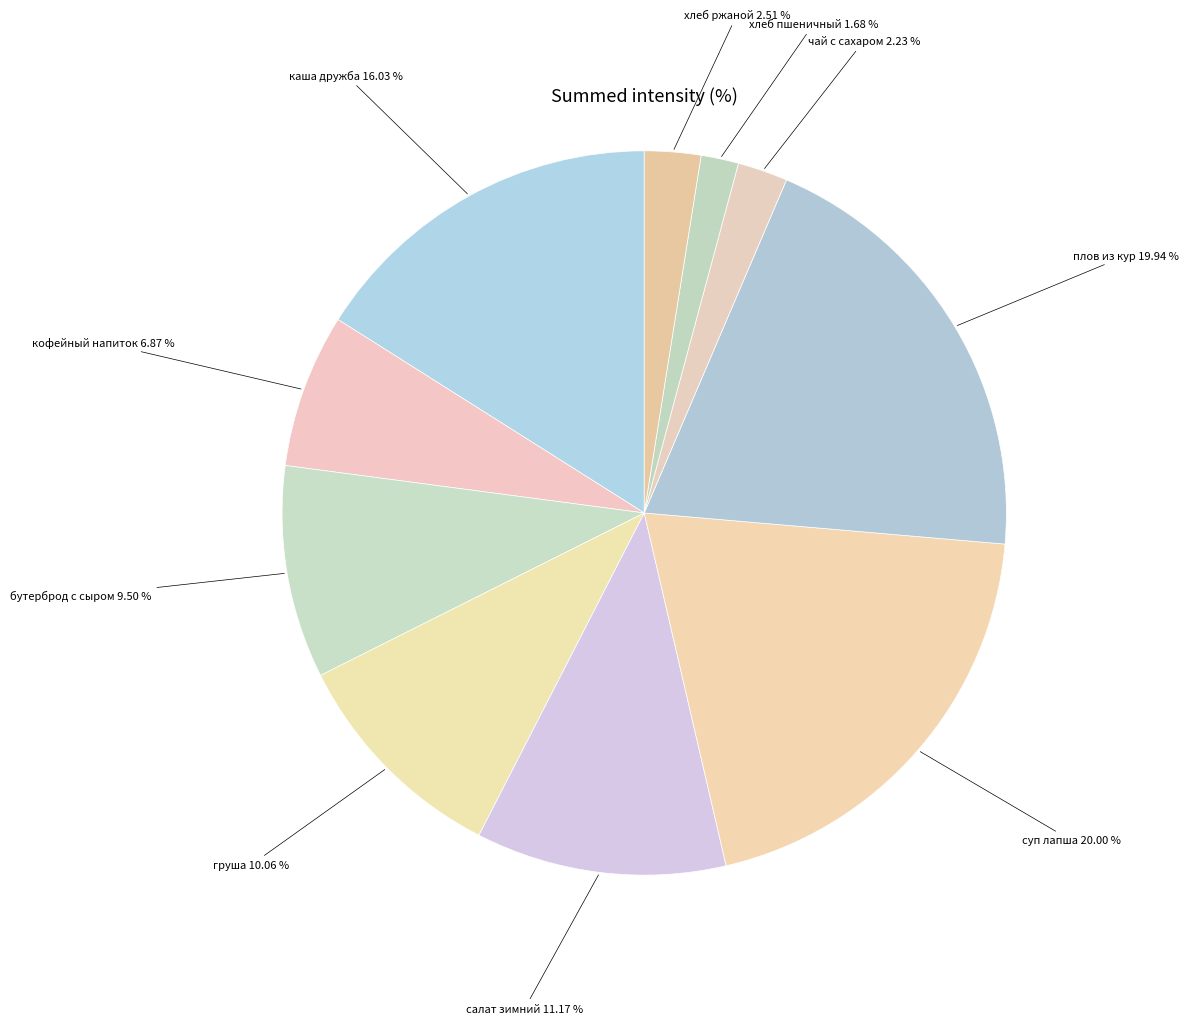

What percentage is the салат зимний slice, to the nearest percent?

11%